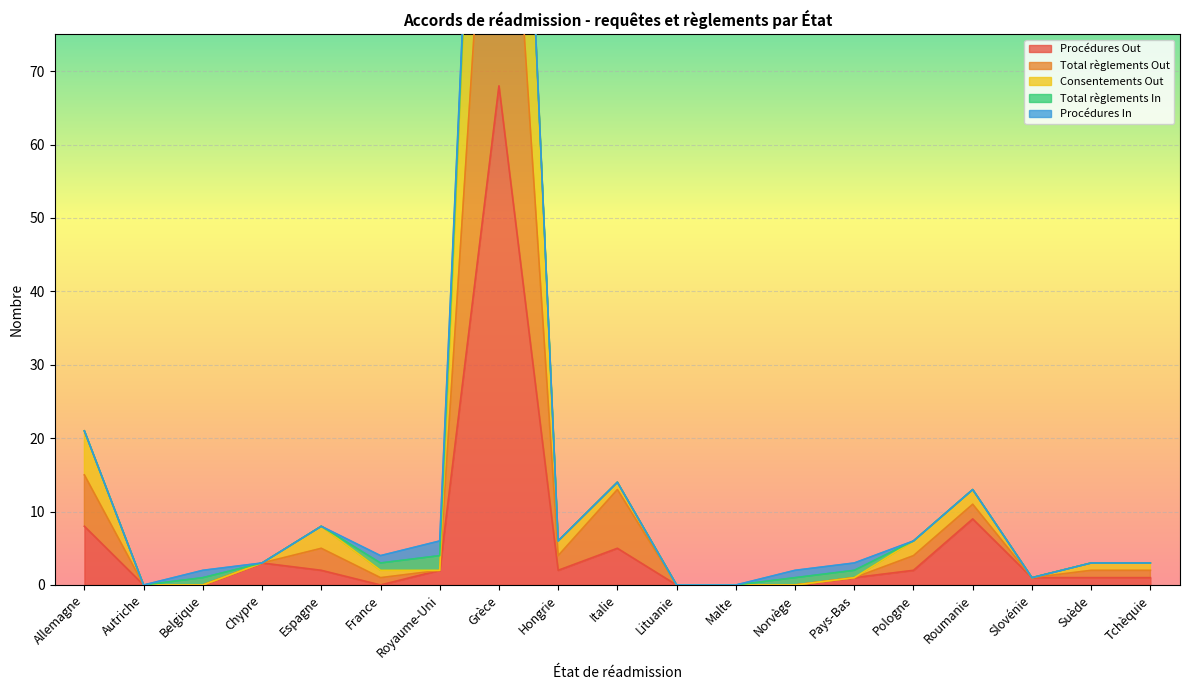

True or false: Total règlements Out and Consentements Out intersect in this chart.

False